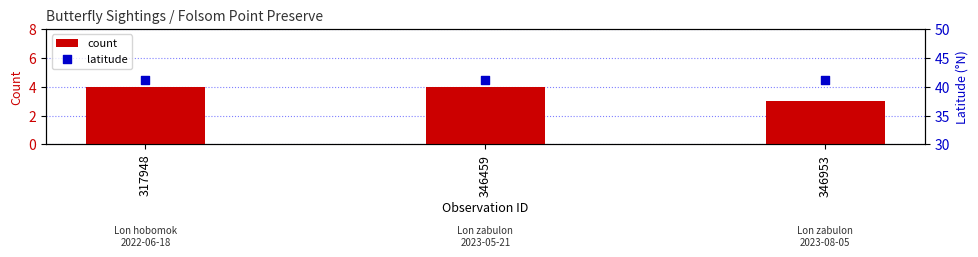

Which series has the largest total across all categories?

latitude